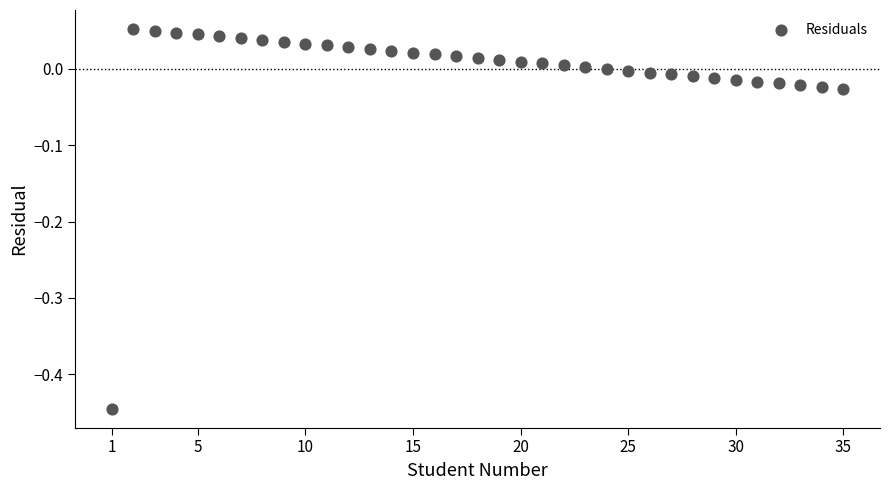

What is the range of X values (max minus min)?

34.0